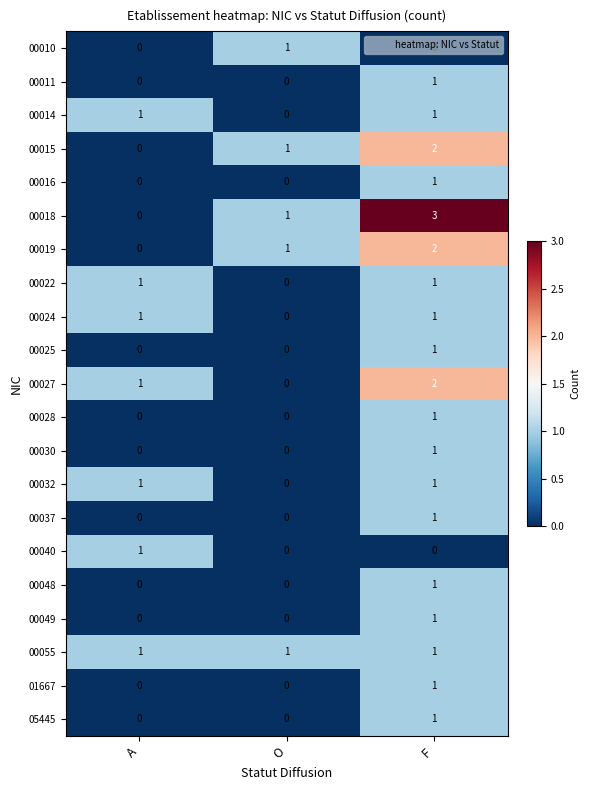

True or false: 00055 has a value of 1 at A.

True